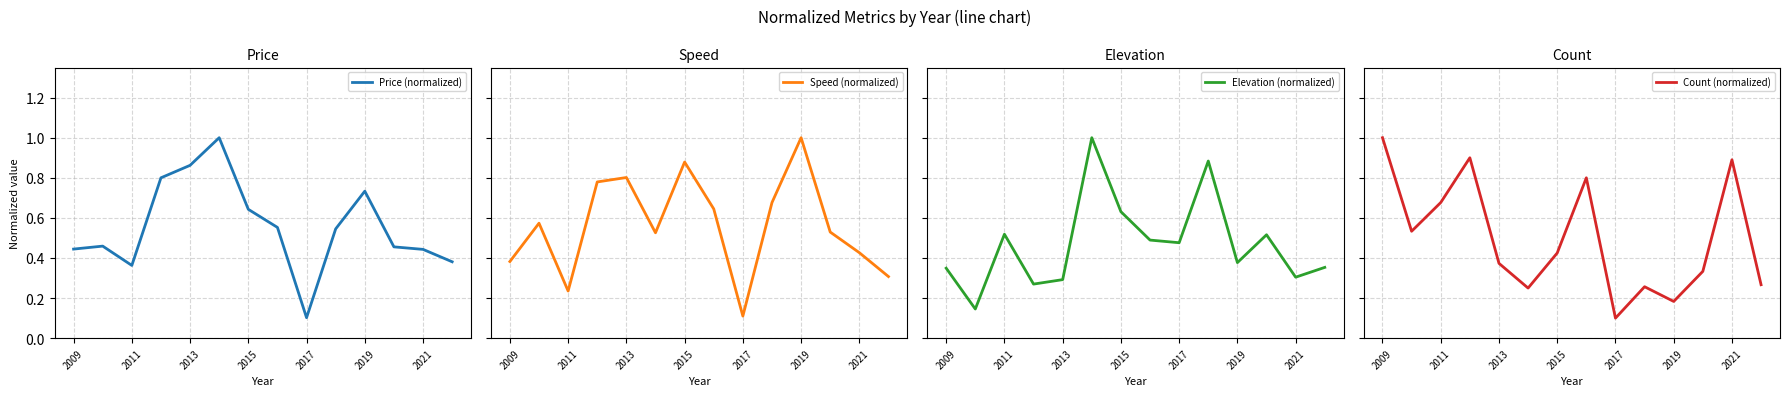

What is the difference between the maximum and minimum values in the Count (normalized) series?

0.9